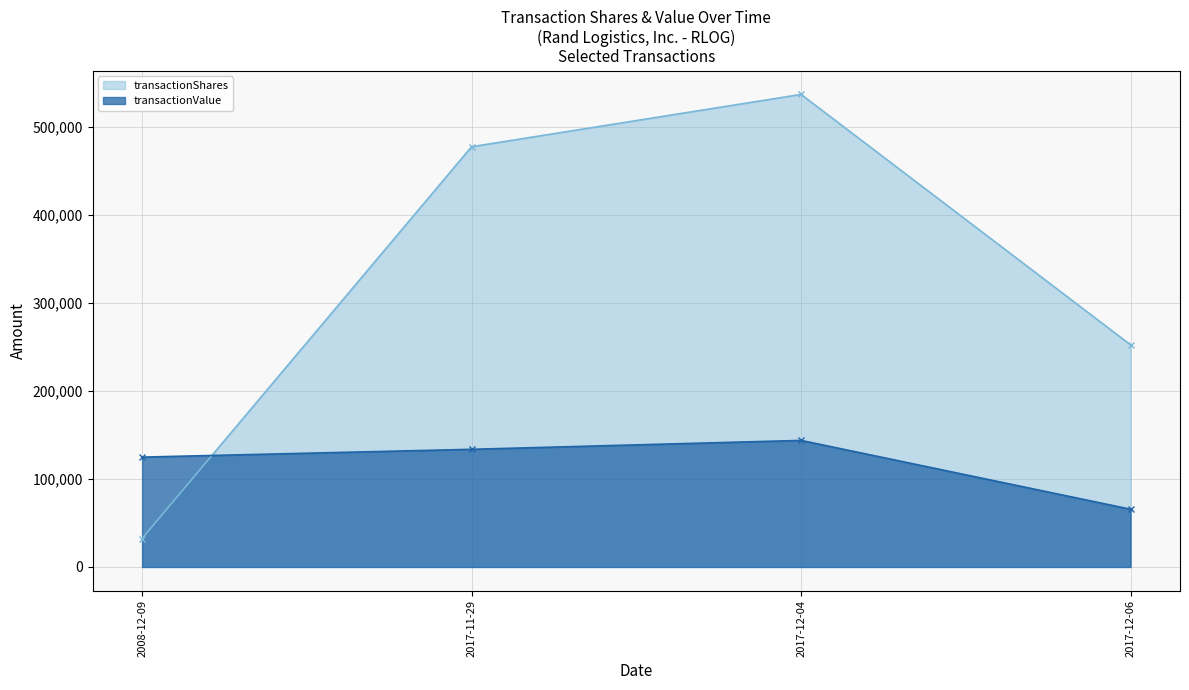

What is the spread (max minus min) of values at 2017-12-04?

393317